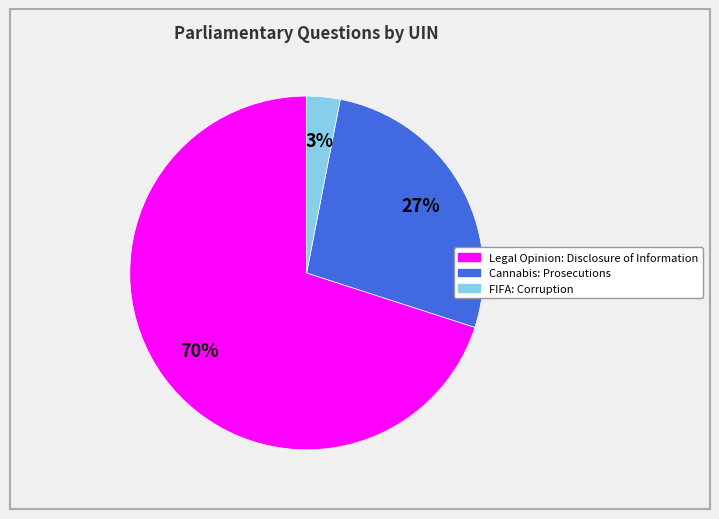

To the nearest percent, what is the difference between the largest and smallest slice percentages?

67%